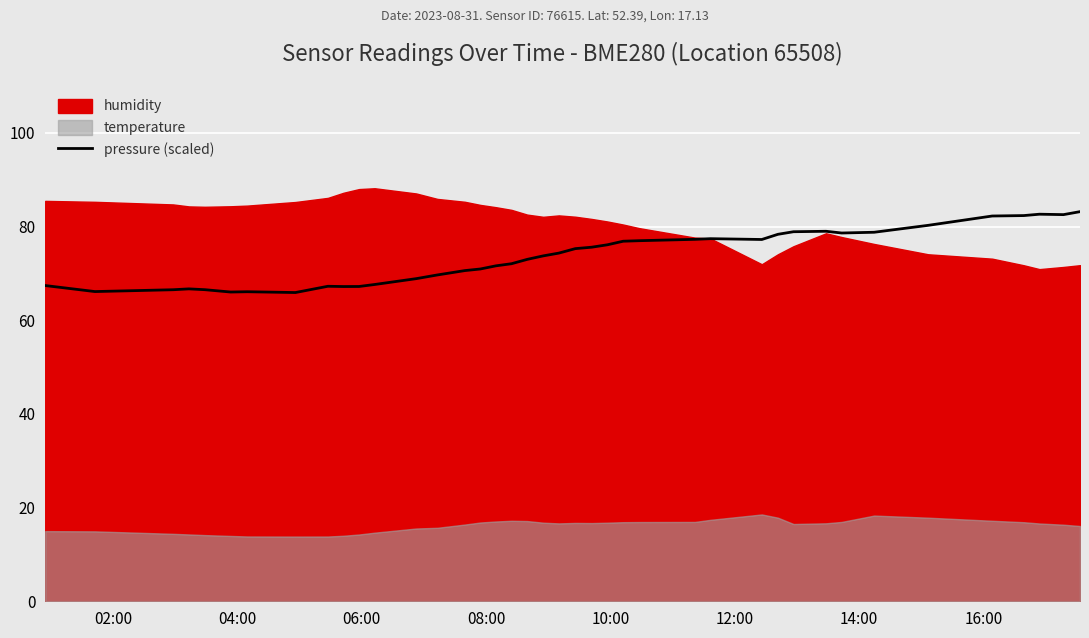

What is the maximum value for pressure (scaled)?

83.2